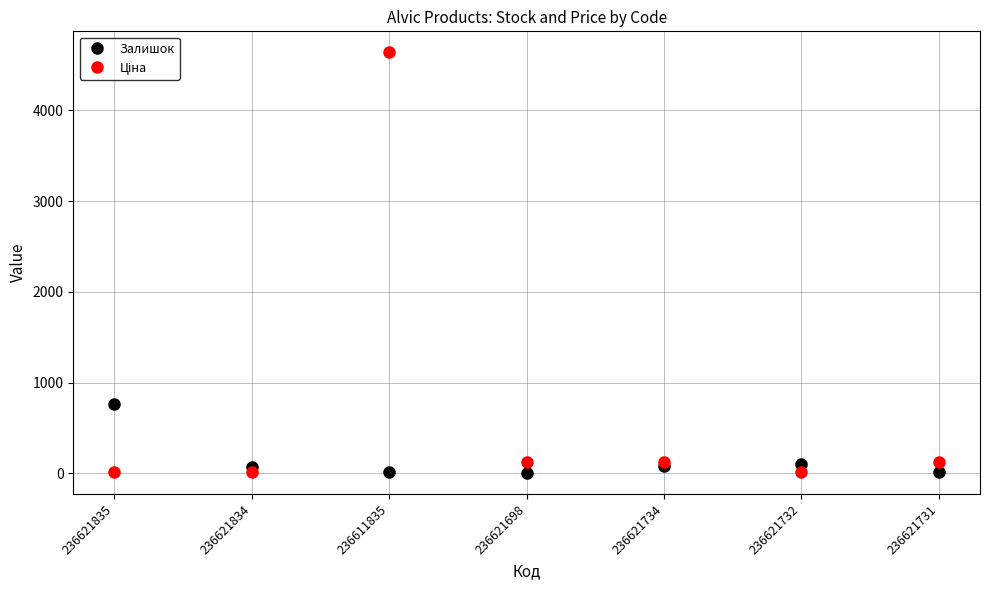

Which category has the highest value across all series?

236611835